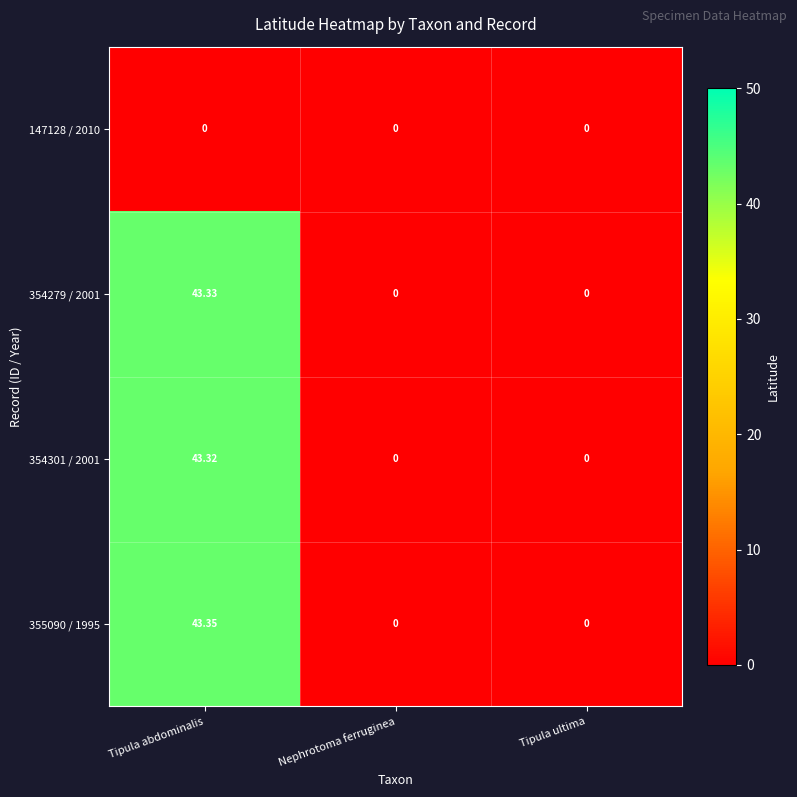

What is the maximum value shown in the chart?

43.4